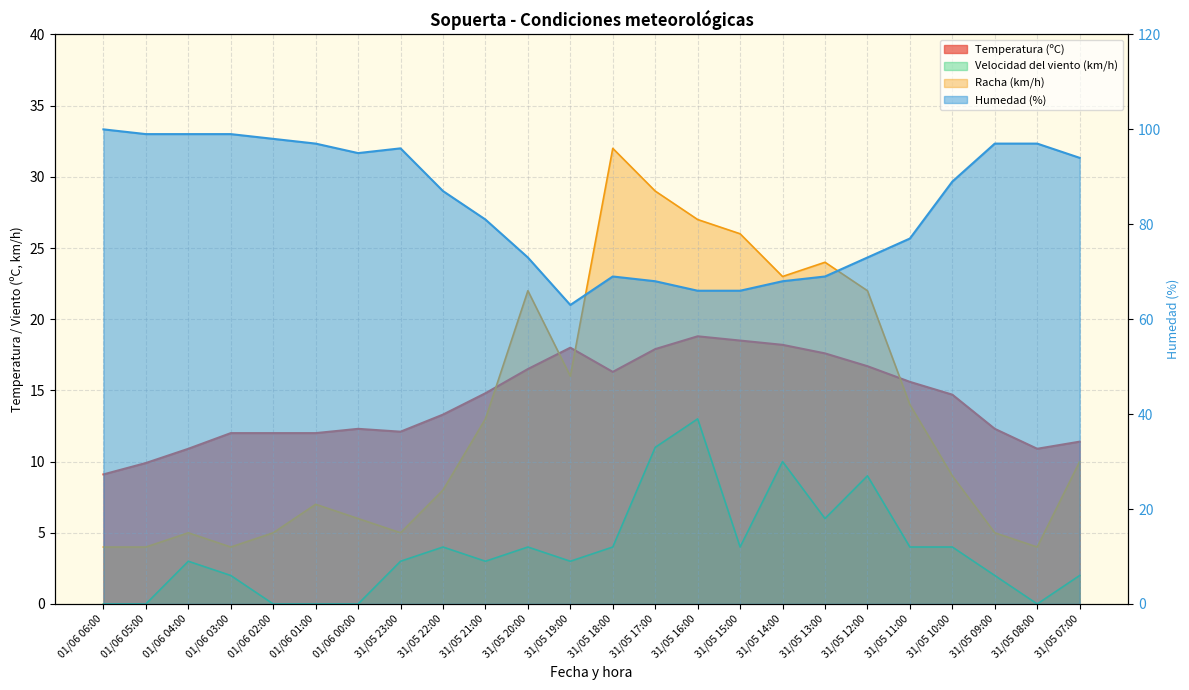

True or false: Velocidad del viento (km/h) and Humedad (%) intersect in this chart.

False